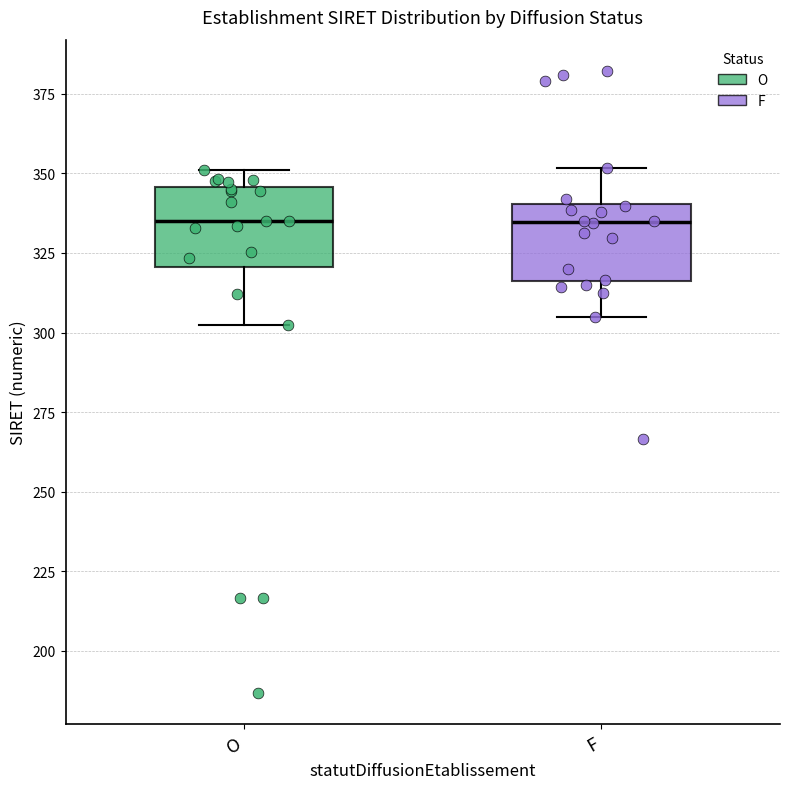

Reading left to right, transcribe this box plot: for each box, give where its median line is, the range the box spans, and where its two whiskers end, as read against the y-axis. The values are not printed on the chart, so give them approximately, as read against the axis.

O: median 335, box 320 to 345, whiskers 300 to 350
F: median 335, box 315 to 340, whiskers 305 to 350